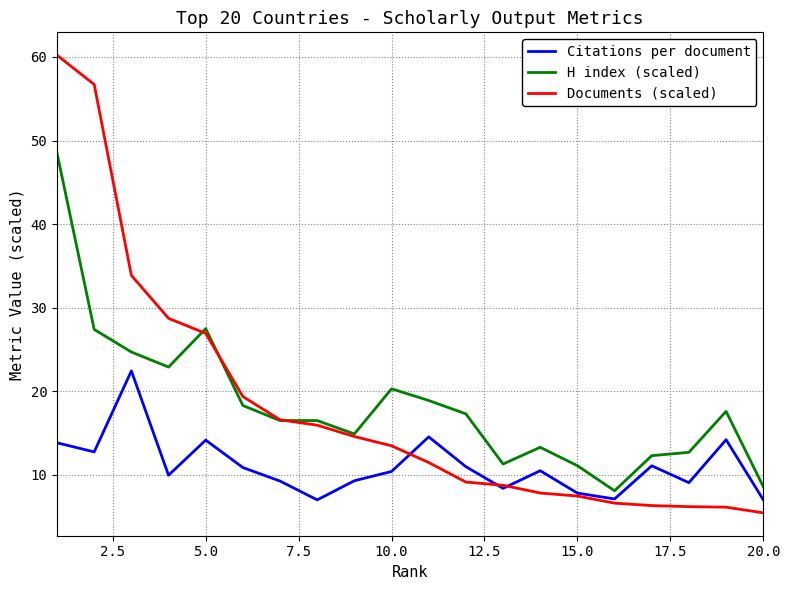

Which series has the widest spread of values?

Documents (scaled)